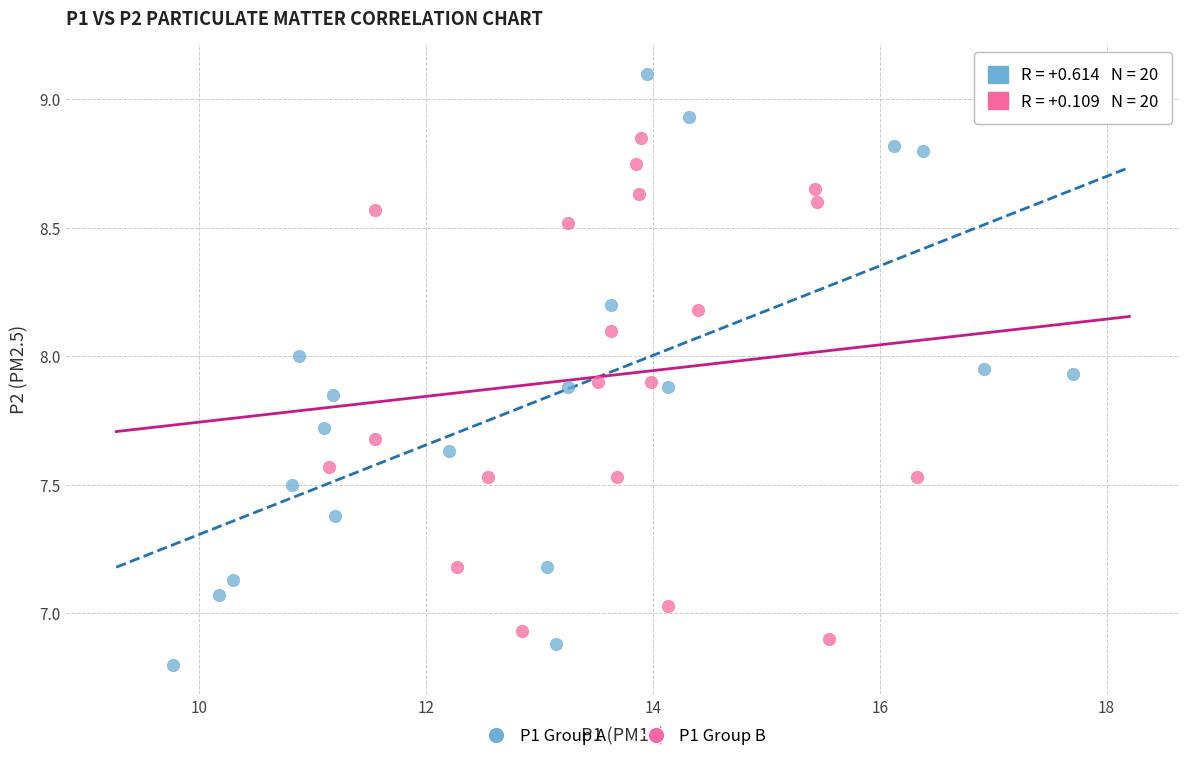

Which series has the largest Y range (max minus min)?

P1 Group A